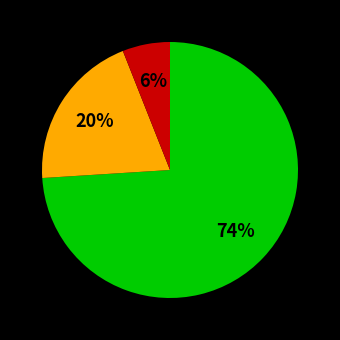

Is there any slice that represents more than half of the pie?

Yes